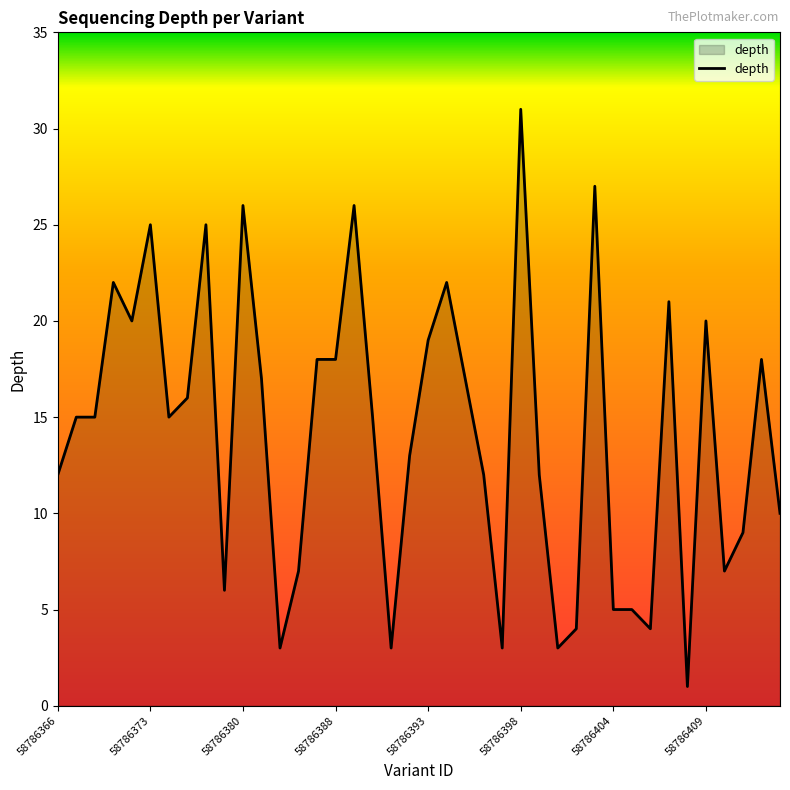

Reading right to left, what are all the values shown in this chart?

10	18	9	7	20	1	21	4	5	5	27	4	3	12	31	3	12	17	22	19	13	3	15	26	18	18	7	3	17	26	6	25	16	15	25	20	22	15	15	12